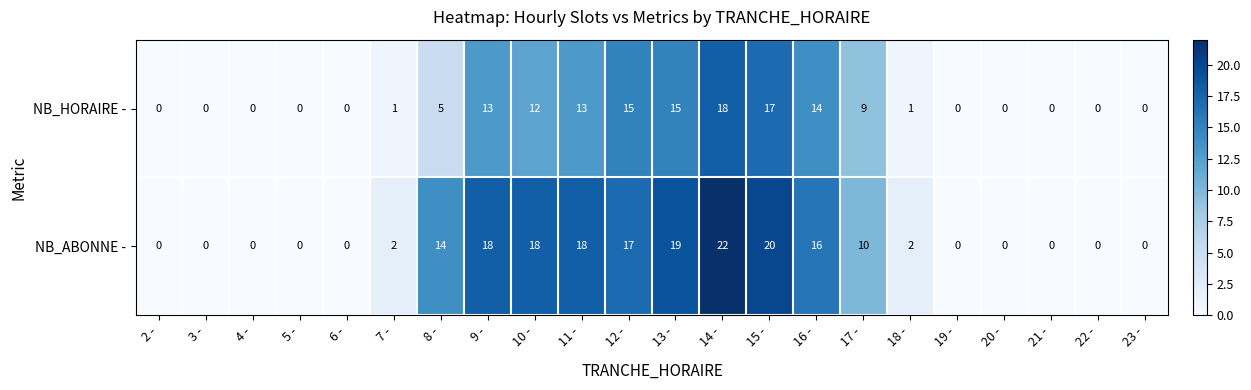

At which category is the sum across all series the highest?

14 -